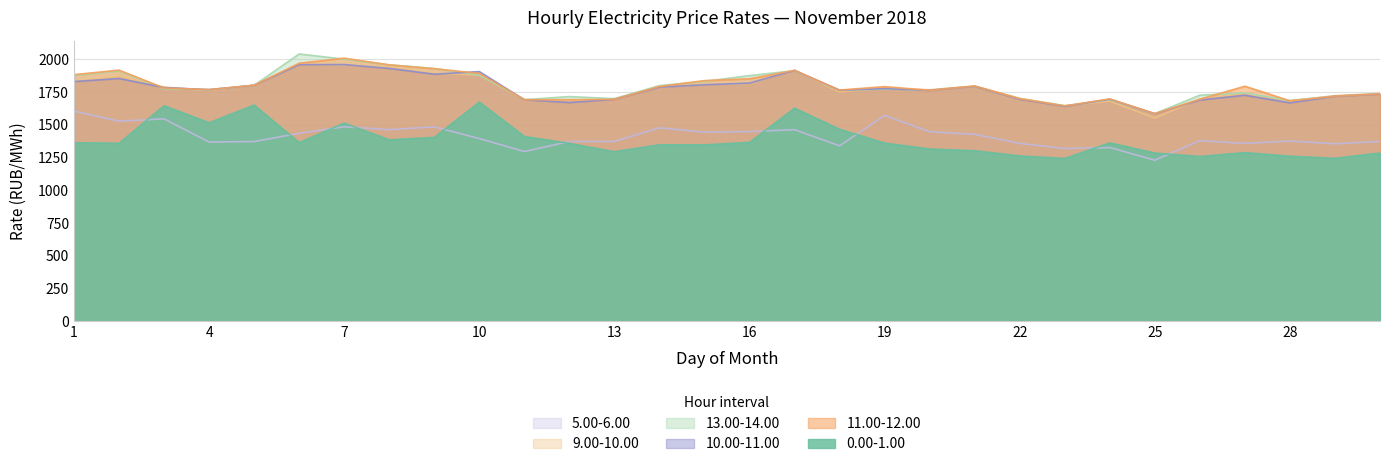

How many data points does each series have?

30